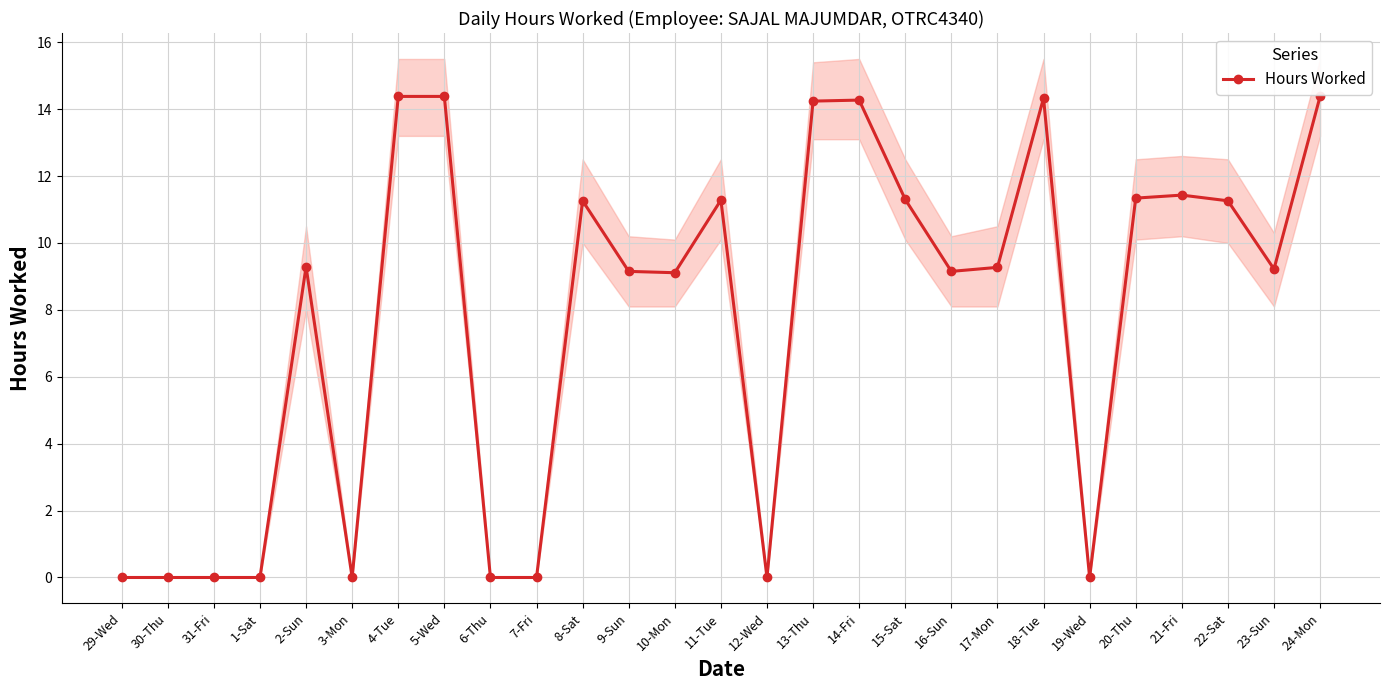

Reading right to left, extract all data points from this chart.

14.4	9.2	11.3	11.4	11.3	0.0	14.3	9.3	9.2	11.3	14.3	14.2	0.0	11.3	9.1	9.2	11.3	0.0	0.0	14.4	14.4	0.0	9.3	0.0	0.0	0.0	0.0